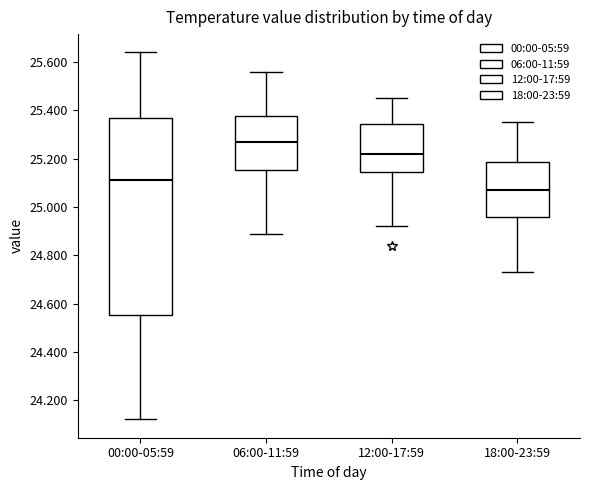

Which box has the highest median line?

06:00-11:59